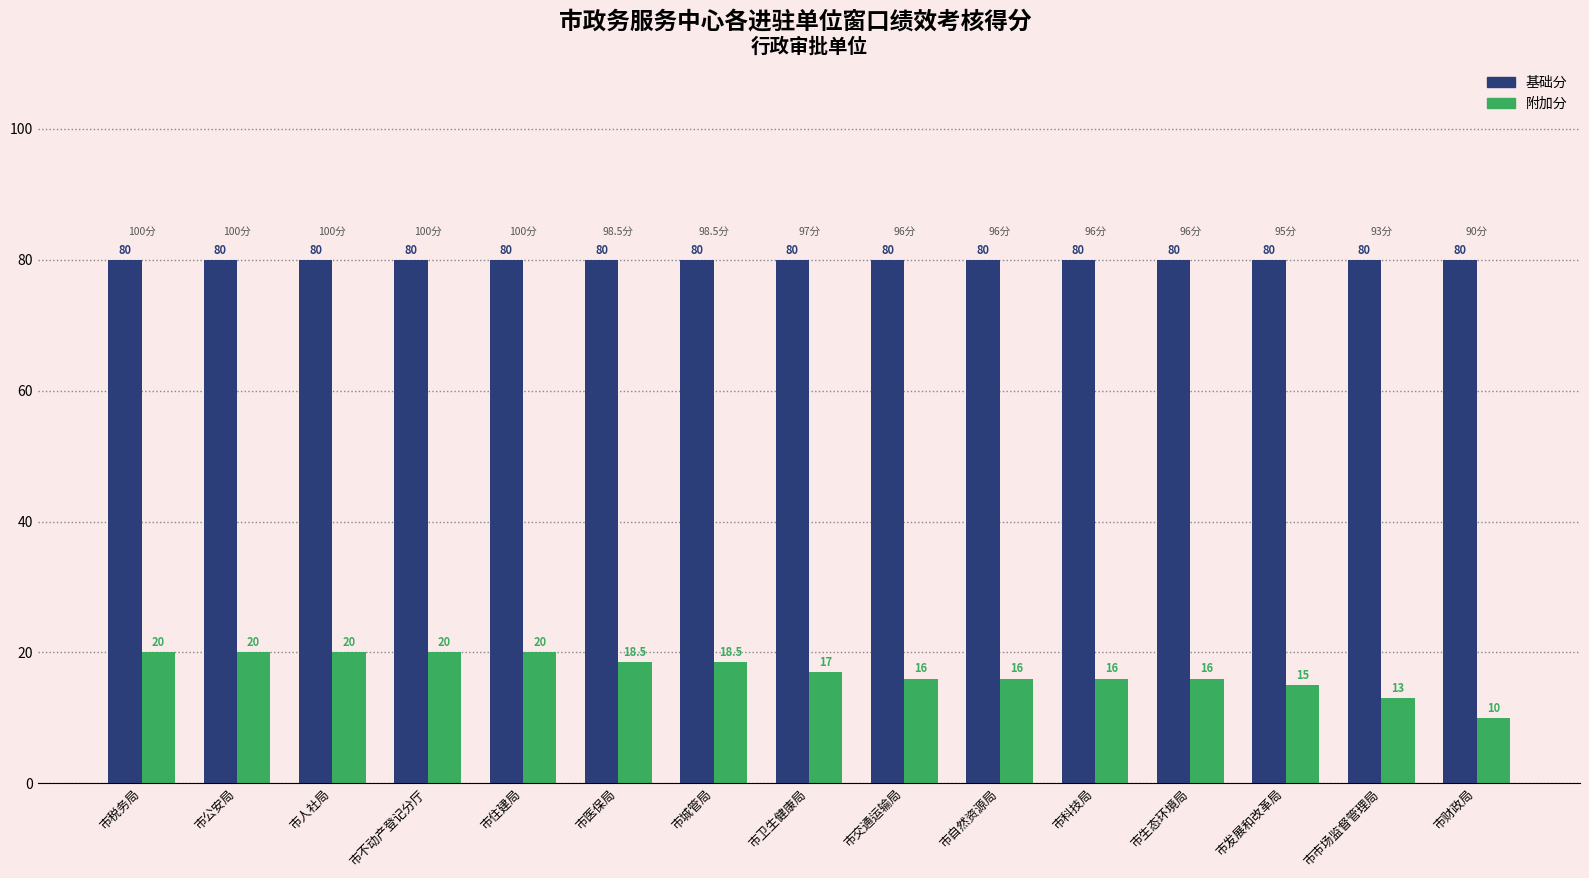

What is the sum of the 基础分 values at 市卫生健康局 and 市科技局?

160.0